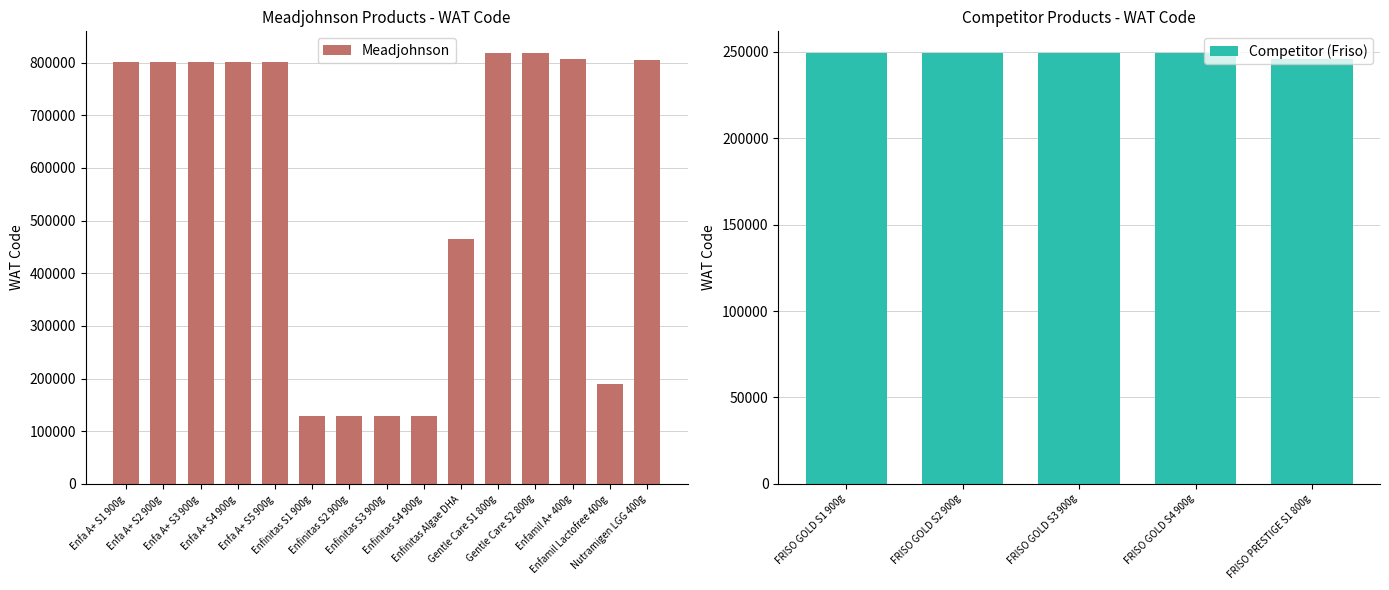

Where does the data first go above 465446?

Enfa A+ S1 900g